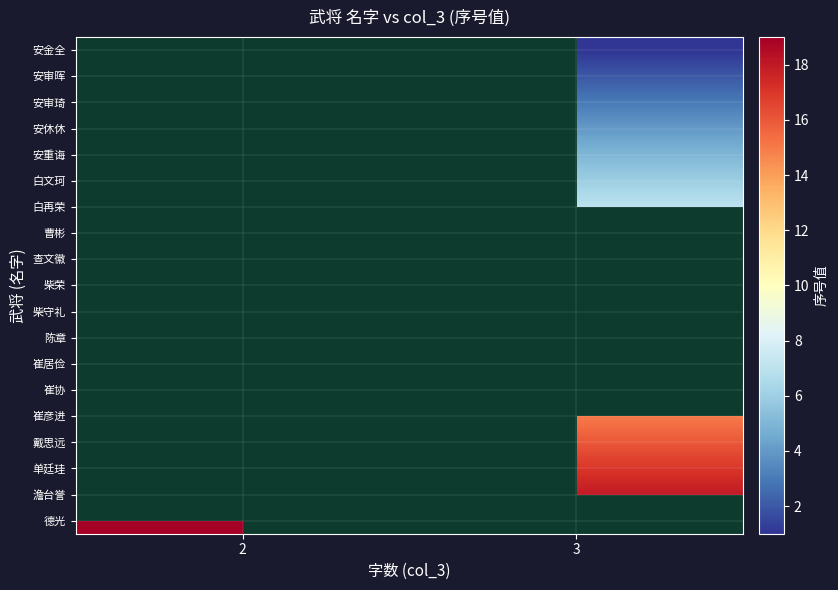

What is the spread (max minus min) of values at 3?

17.0